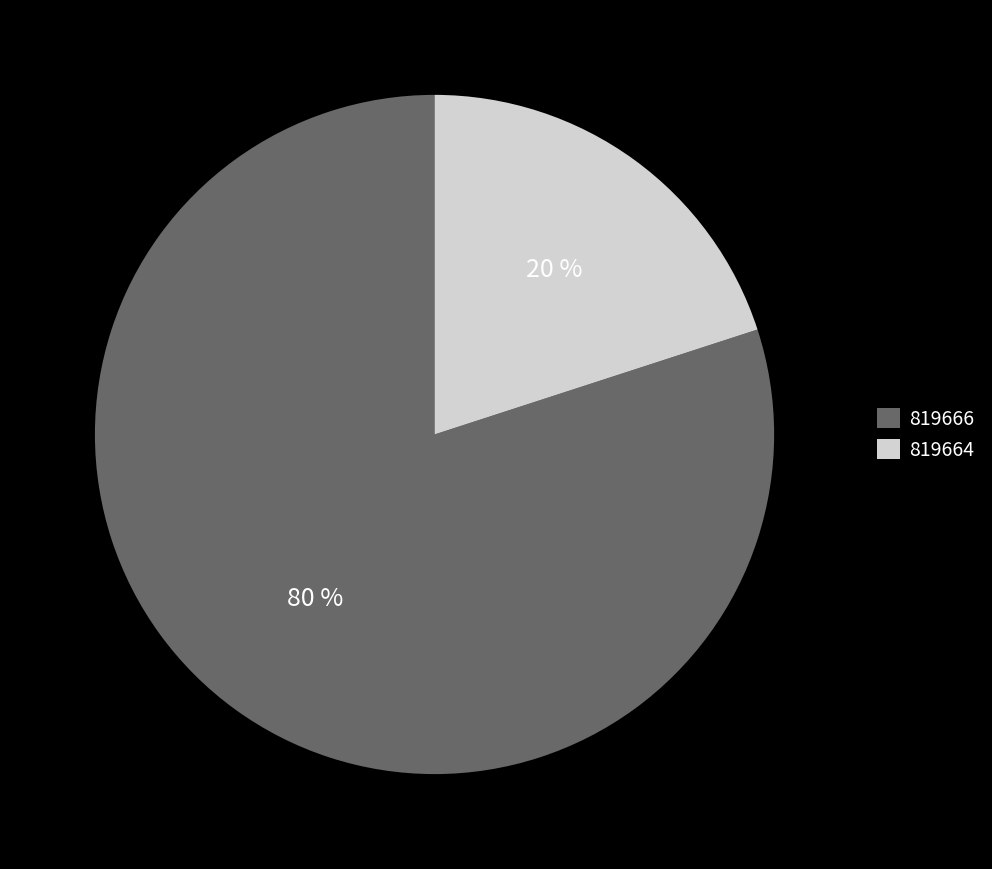

Which slice is the largest?

819666